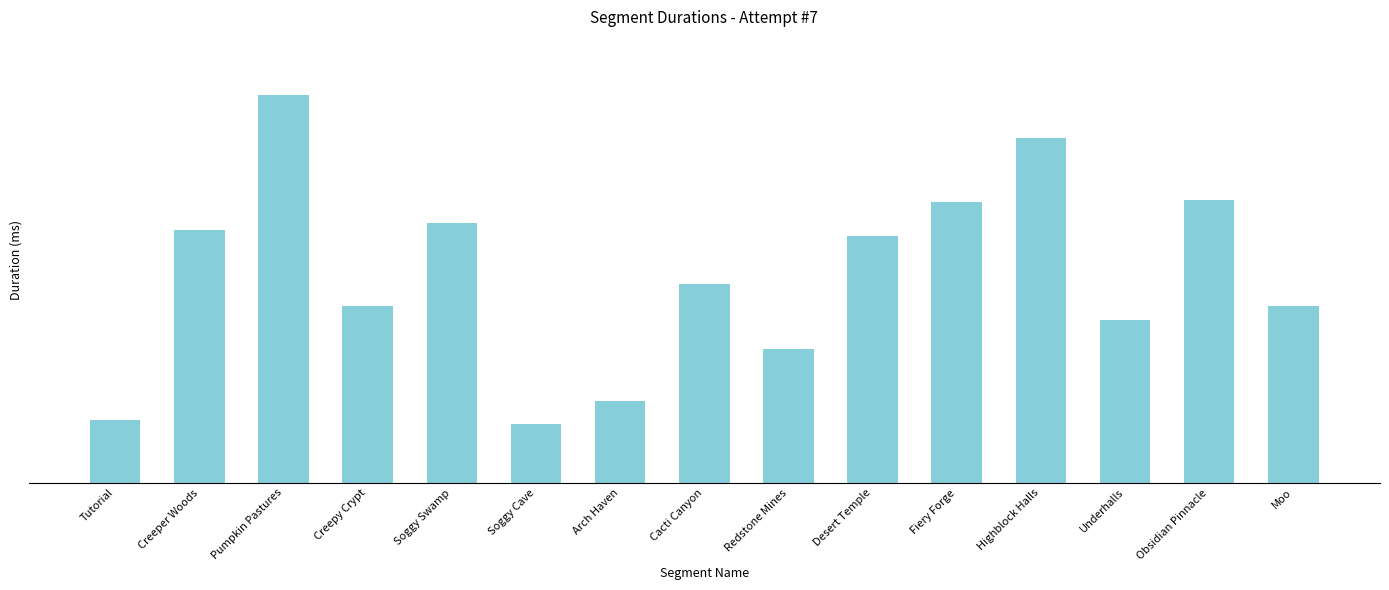

Are the bars horizontal?

No